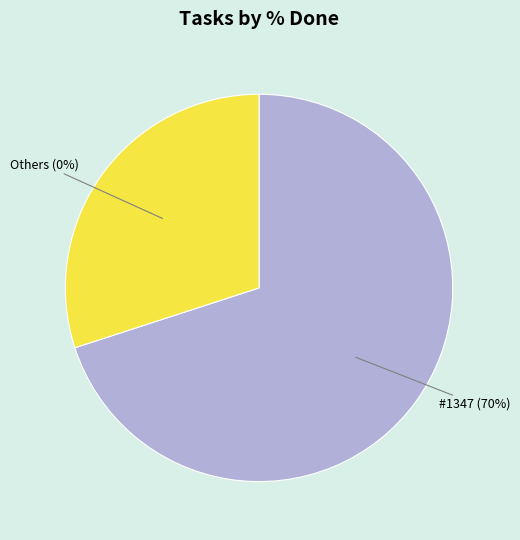

Combined, do 1351 (0%) and 1360 (0%) account for over 50%?

No